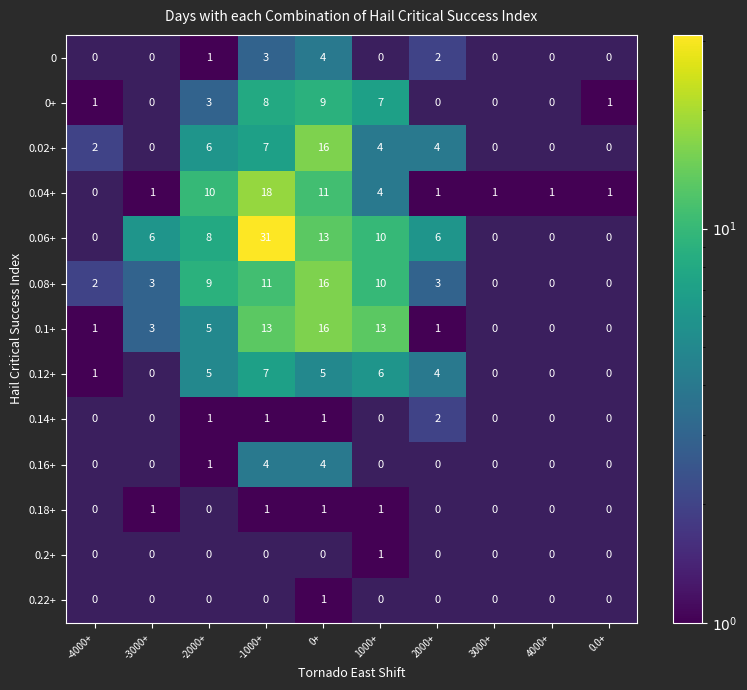

The 6 series shows 0 at 7. True or false?

True